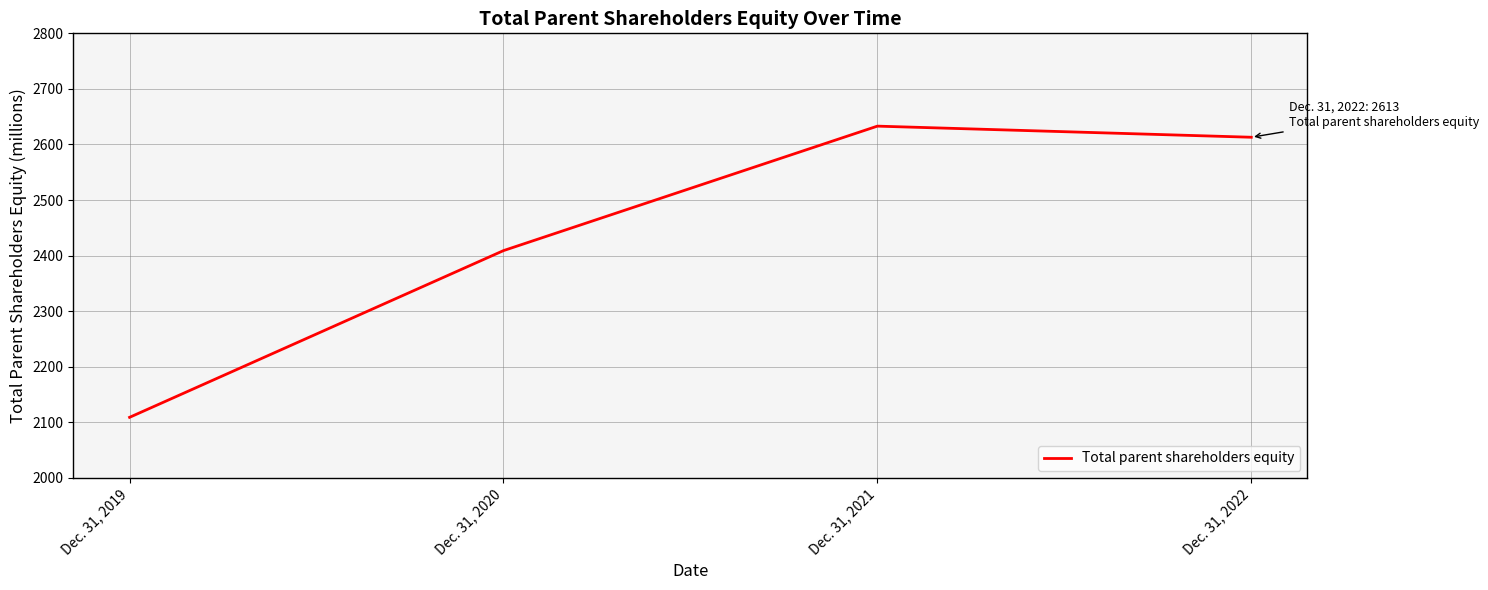

Read the value at Dec. 31, 2020, to the nearest 10.

2410